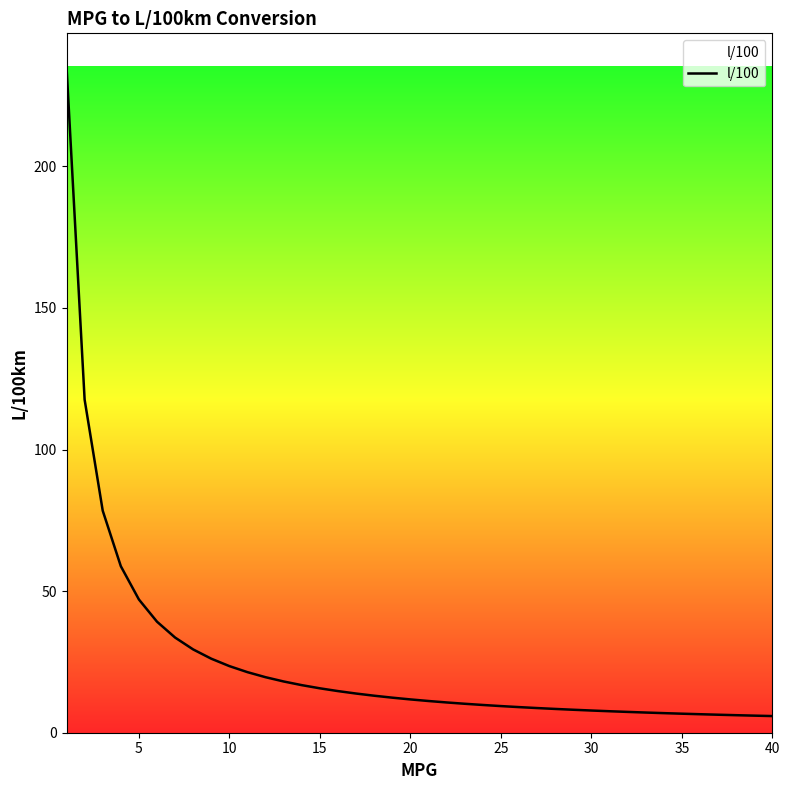

What is the smallest value displayed?

5.9